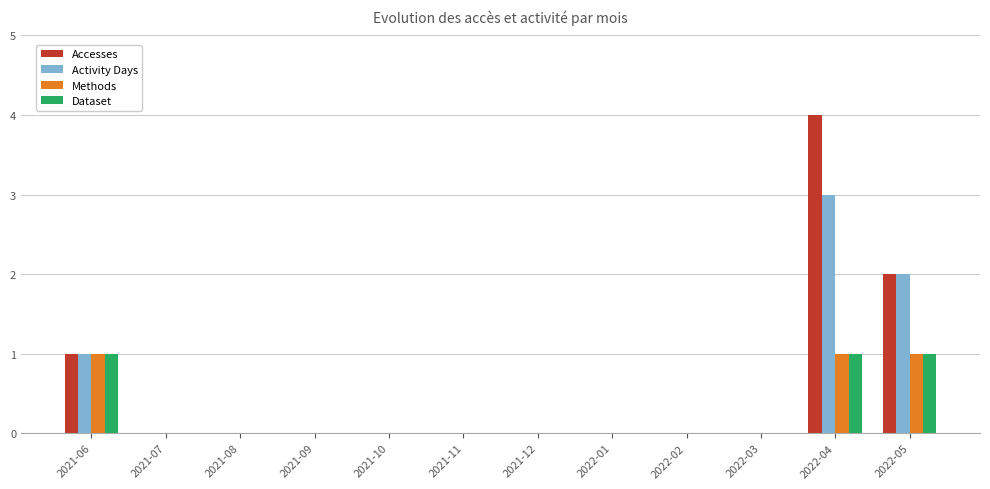

At which category is the sum across all series the highest?

2022-04